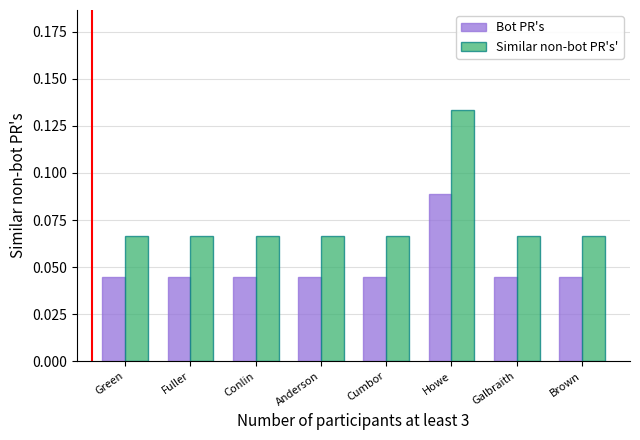

What is the sum of all Similar non-bot PR's' values?

0.6